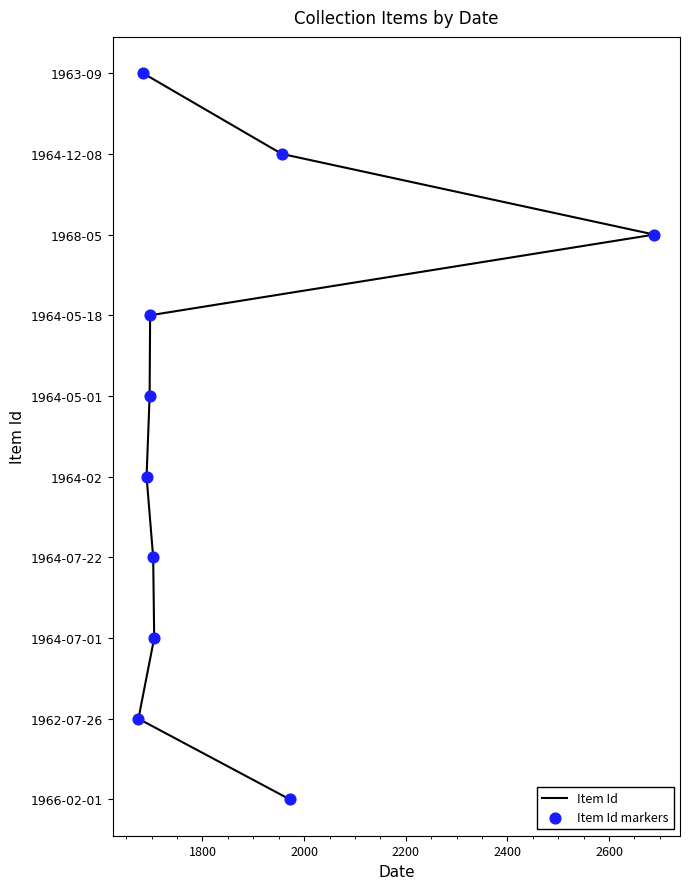

Is the value of Item Id markers at 2600 greater than the value of Item Id at 2400?

Yes